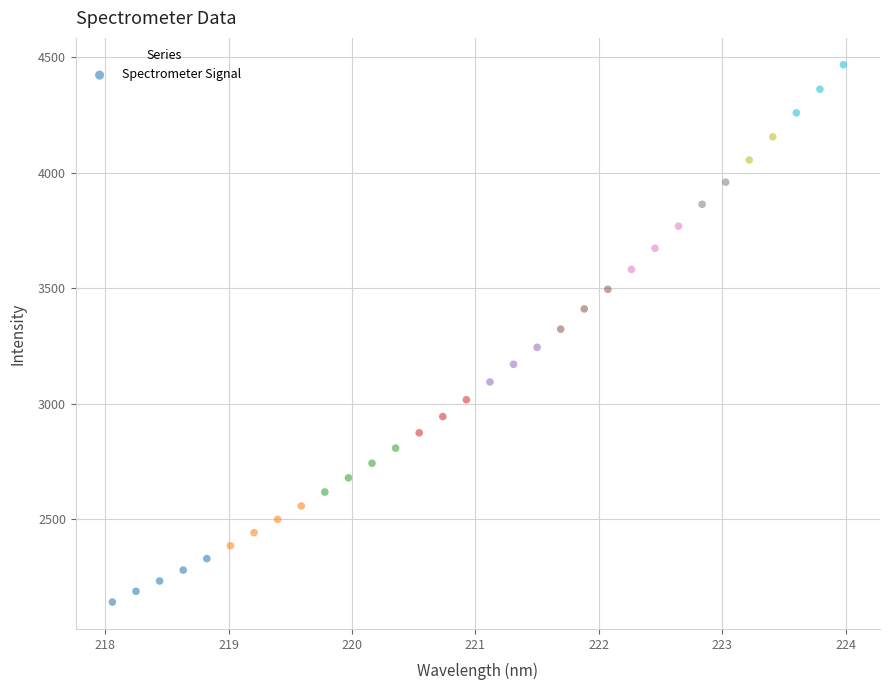

What is the range of Y values (max minus min)?

2327.1